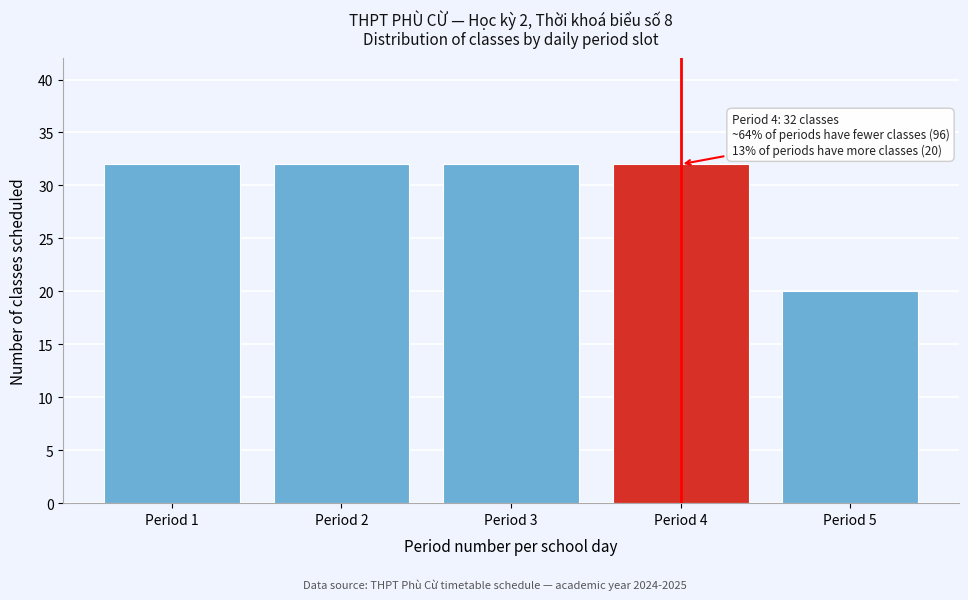

Reading left to right, what are all the values shown in this chart?

Period 1=32	Period 2=32	Period 3=32	Period 4=32	Period 5=20